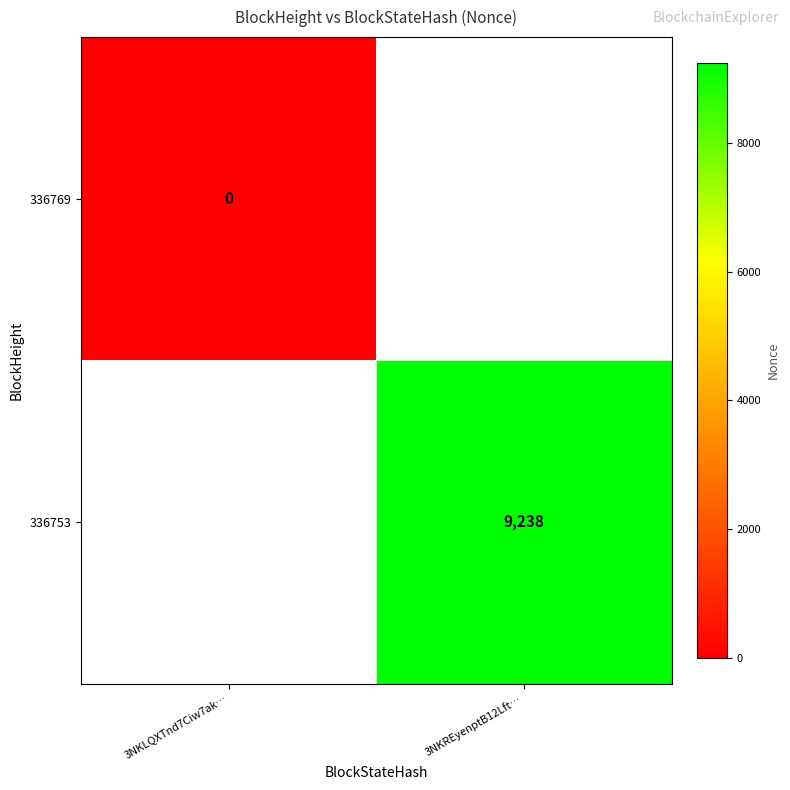

Which category has the lowest value in the 336769 series?

3NKLQXTnd7Ciw7ak…